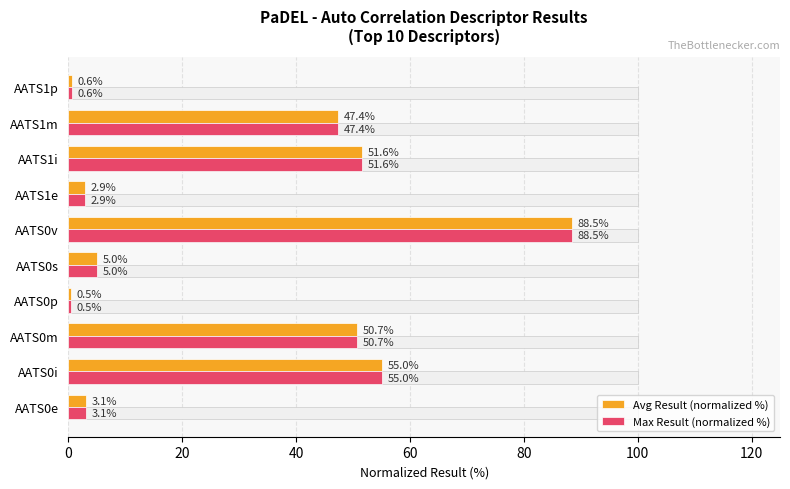

What is the sum of the Avg Result (normalized %) values at AATS0s and AATS0e?

8.1